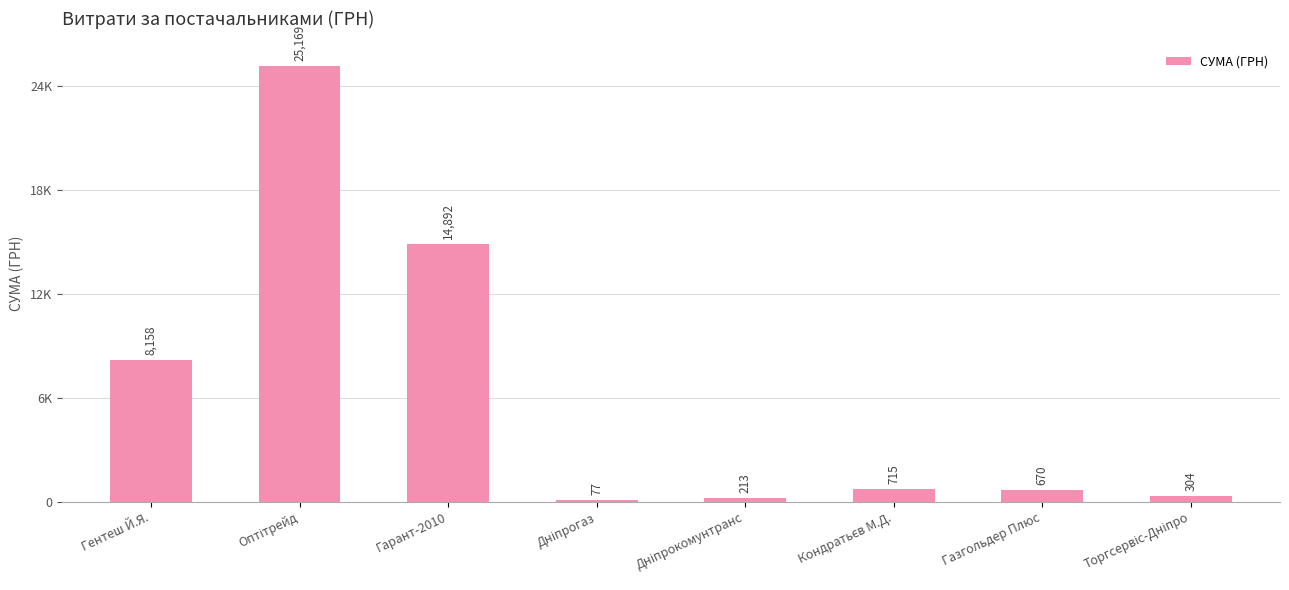

Between Дніпрокомунтранс and Гентеш Й.Я., which is larger?

Гентеш Й.Я.